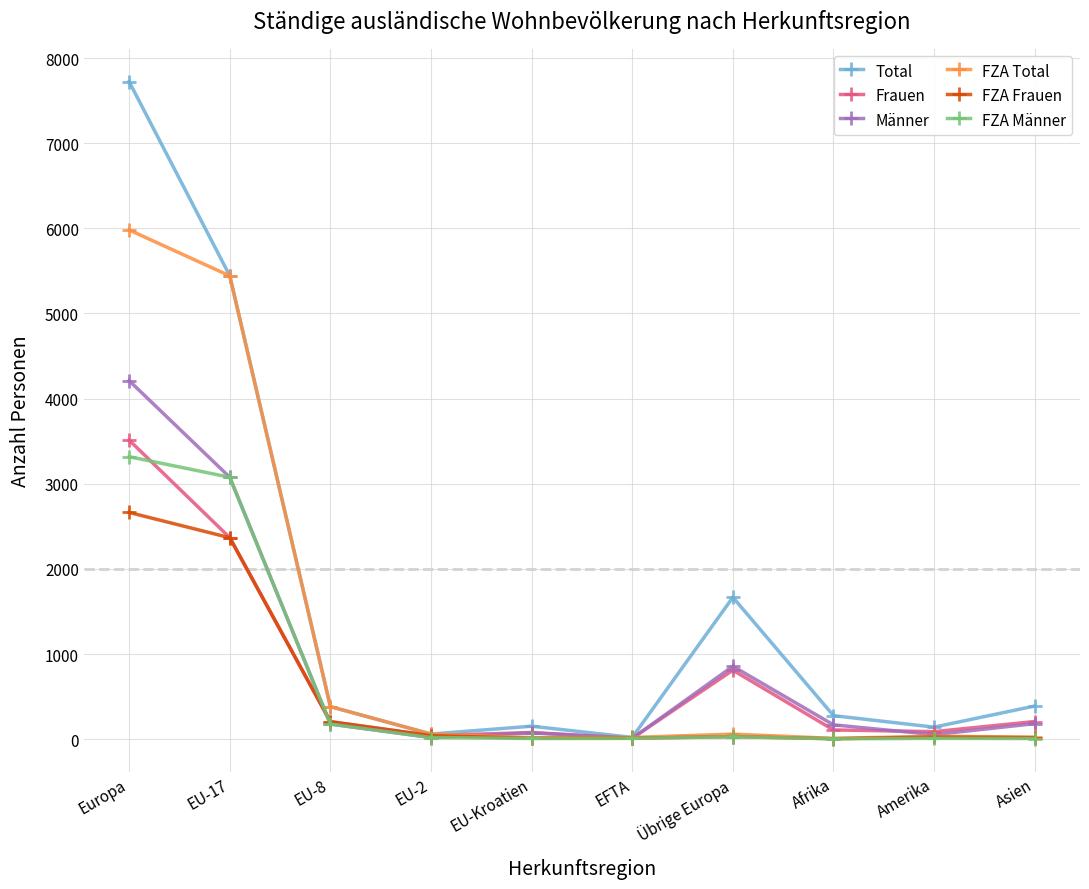

True or false: FZA Männer has more than 0 points higher than both neighbors.

True